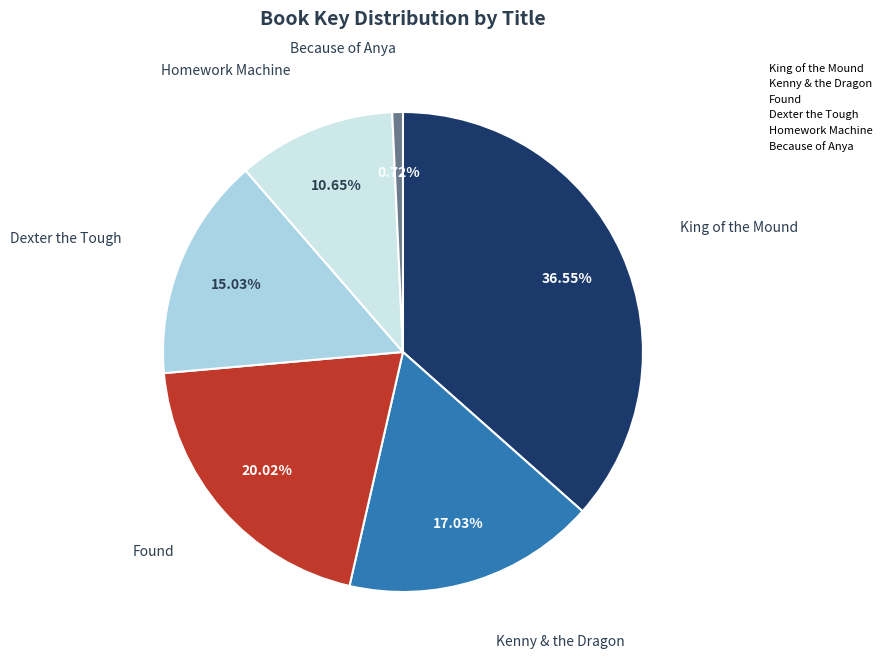

Rank the categories by value from highest to lowest.

King of the Mound, Found, Kenny & the Dragon, Dexter the Tough, Homework Machine, Because of Anya